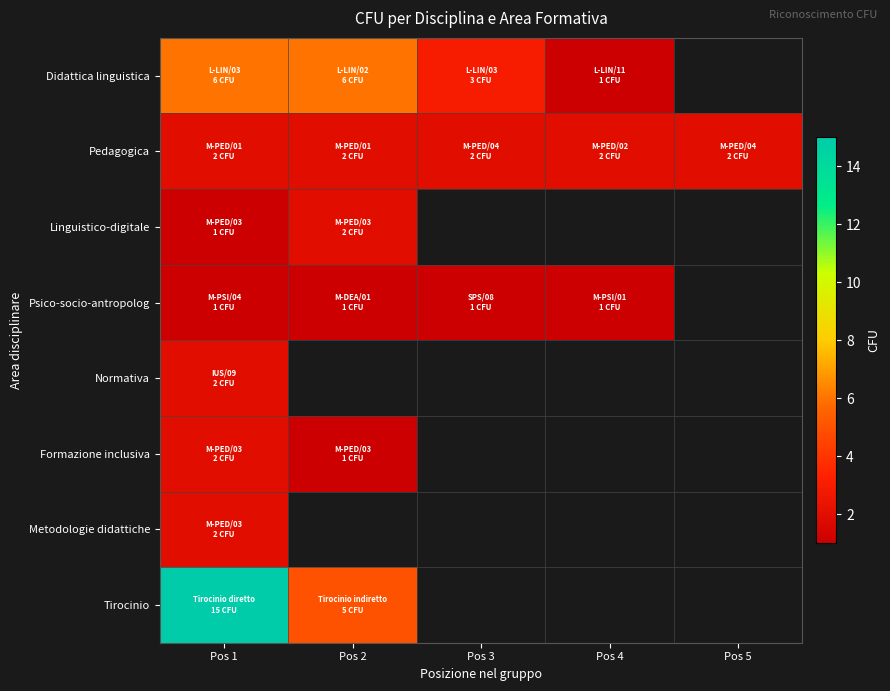

Is the value of Normativa at Pos 4 greater than the value of Metodologie didattiche at Pos 5?

No